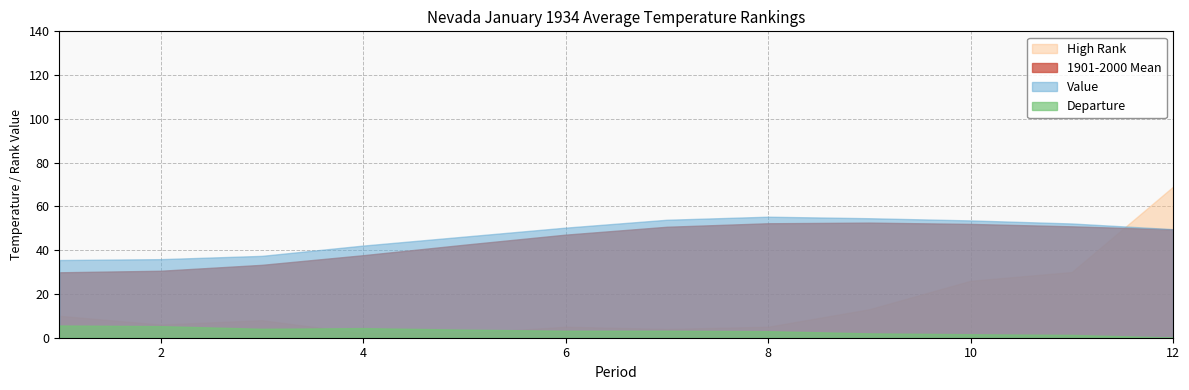

True or false: 1901-2000 Mean and Value cross at least once.

False